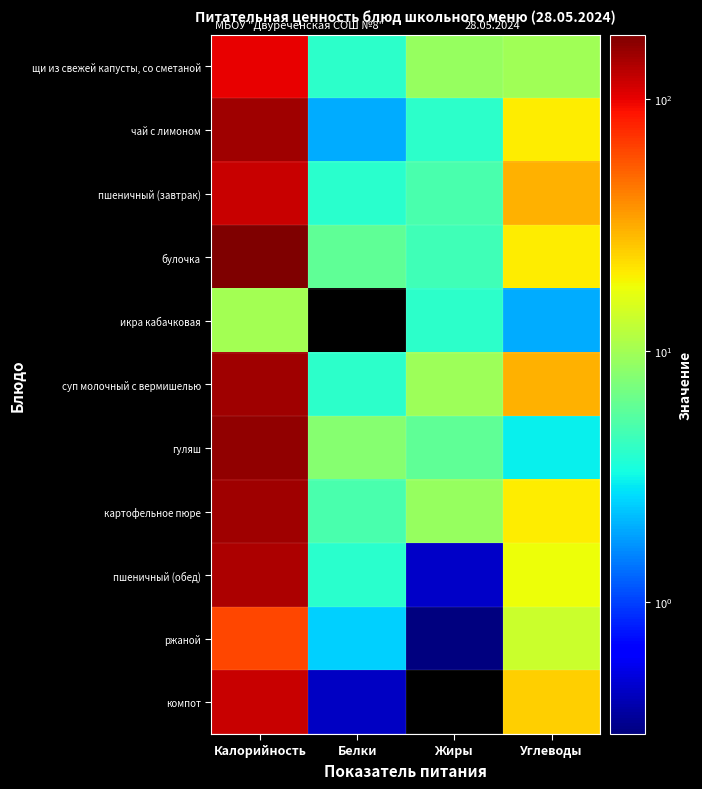

What is the maximum value shown in the chart?

180.0